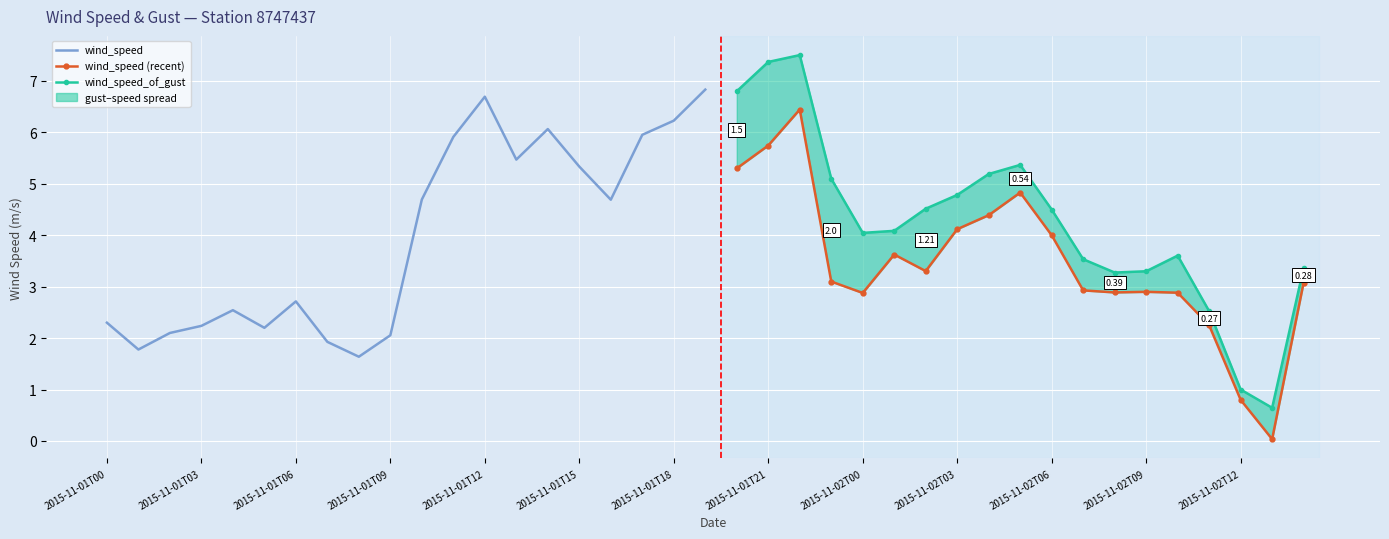

Which series has the widest spread of values?

wind_speed_of_gust